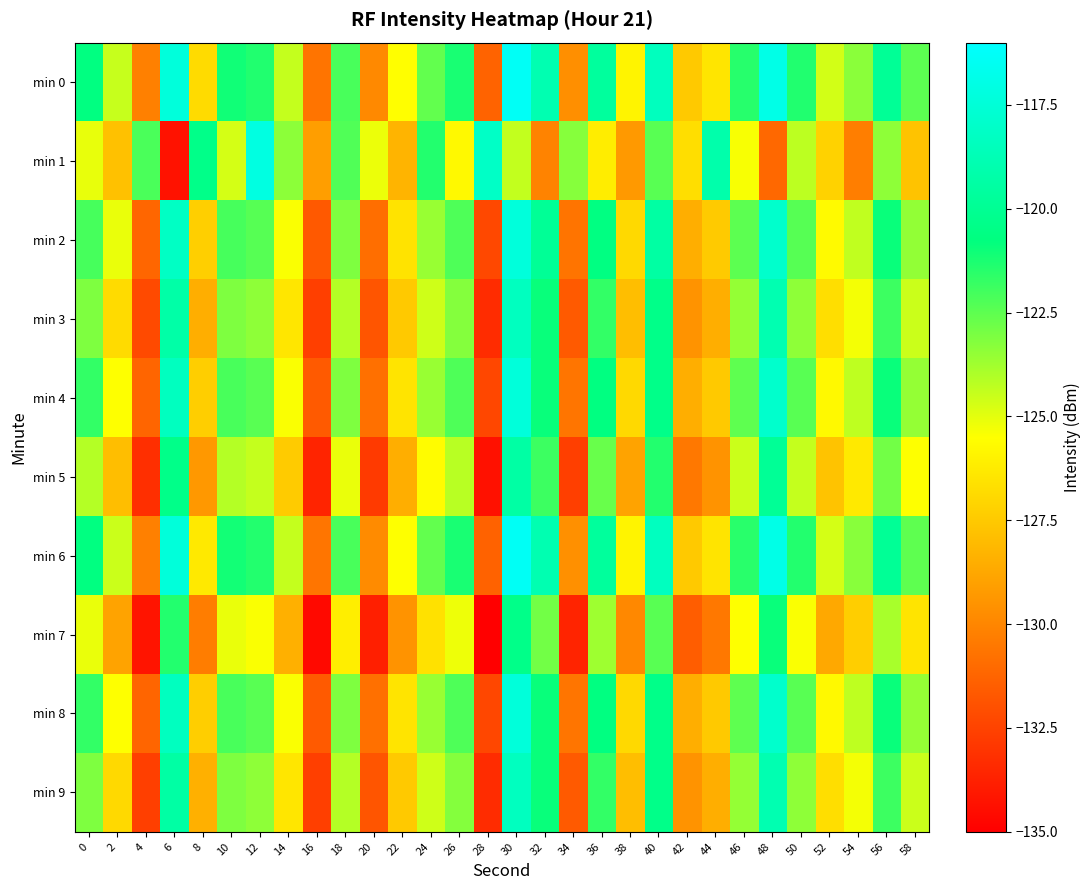

Rank the series at 36 from highest to lowest value.

min 0, min 6, min 2, min 4, min 8, min 3, min 9, min 5, min 7, min 1